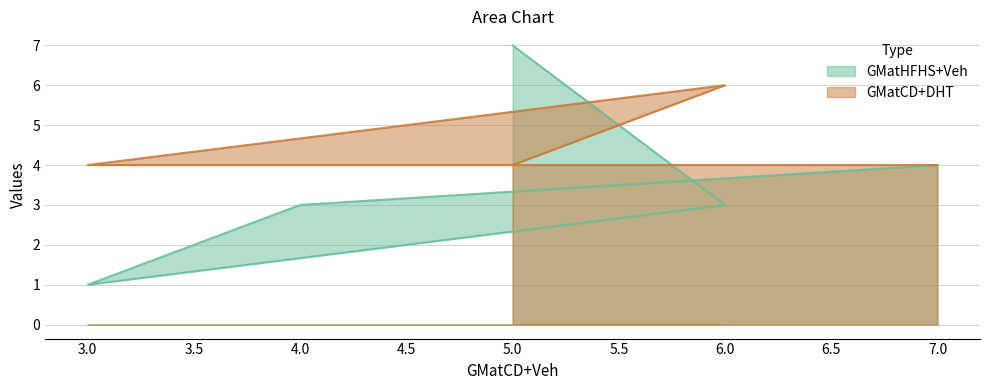

What is the greatest value displayed?

7